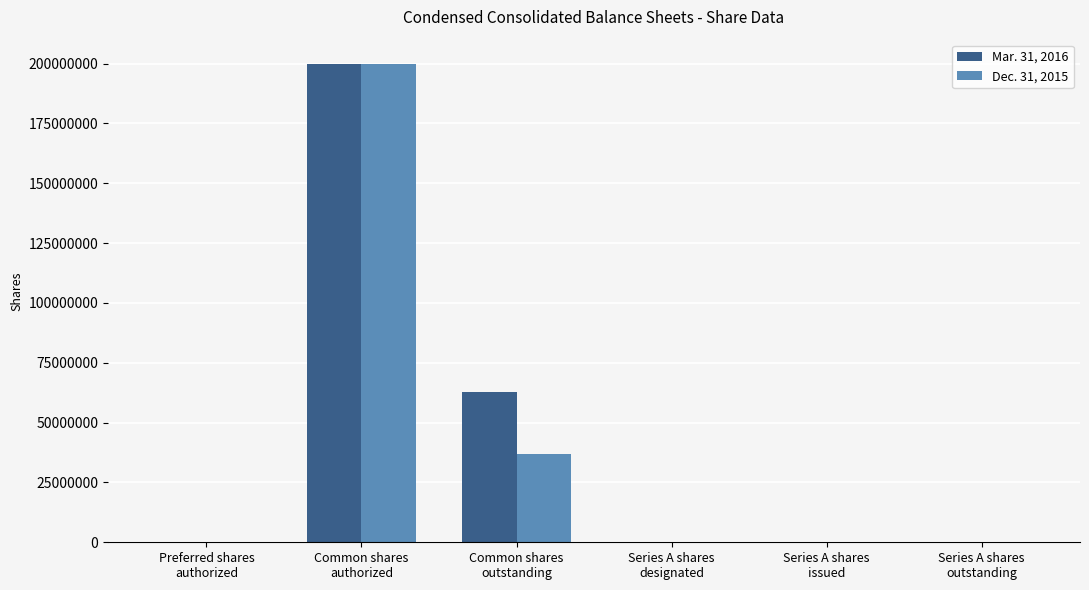

How many groups of bars are there?

6